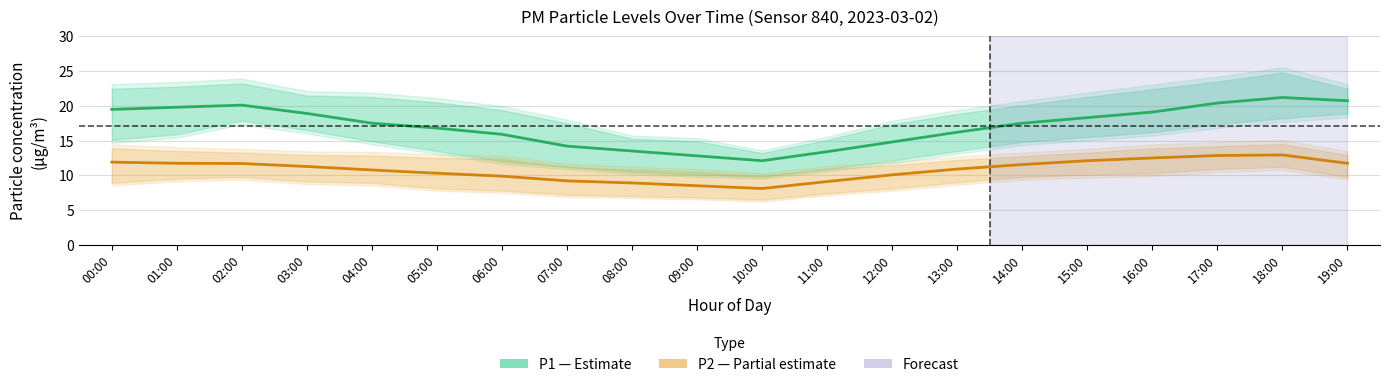

Where is the first local minimum for P2 (PM2.5)?

10:00